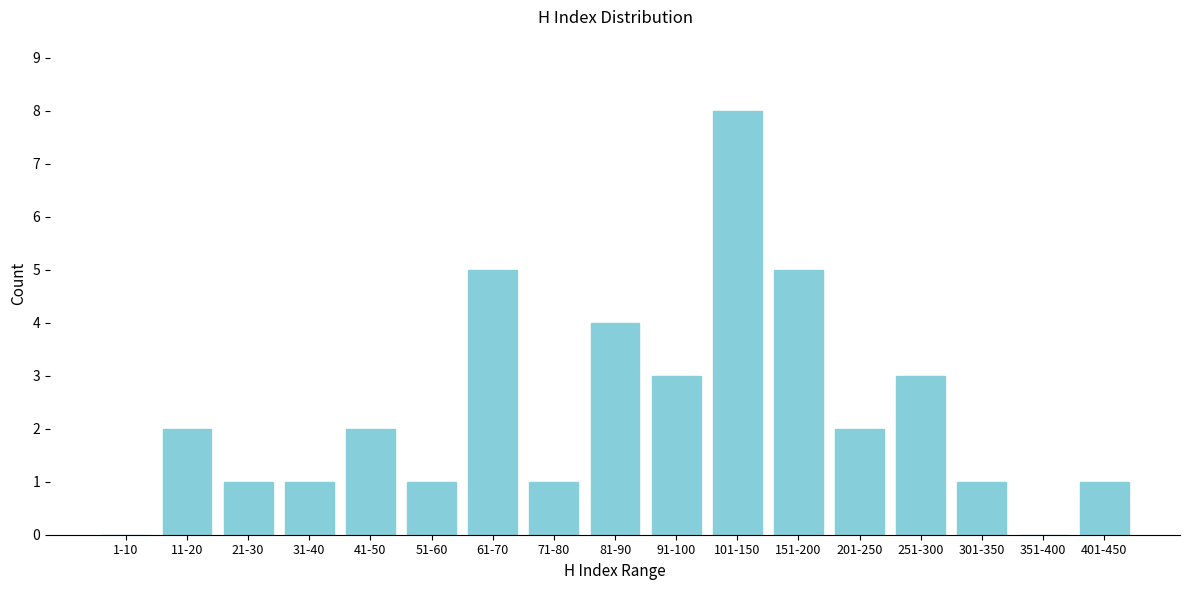

Reading left to right, transcribe all the data shown in this chart.

1-10=0	11-20=2	21-30=1	31-40=1	41-50=2	51-60=1	61-70=5	71-80=1	81-90=4	91-100=3	101-150=8	151-200=5	201-250=2	251-300=3	301-350=1	351-400=0	401-450=1